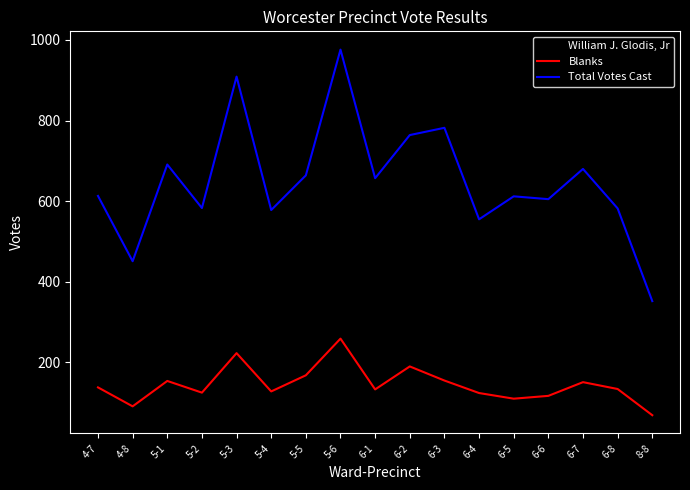

What is the greatest value displayed?

976